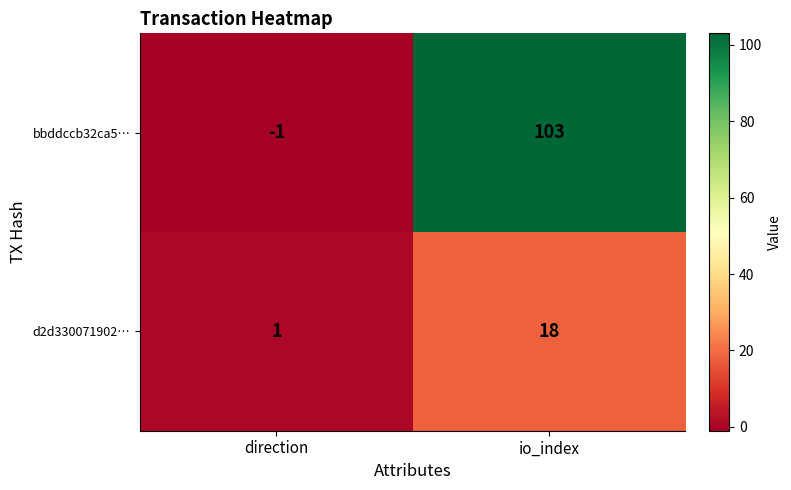

What is the minimum value shown in the chart?

-1